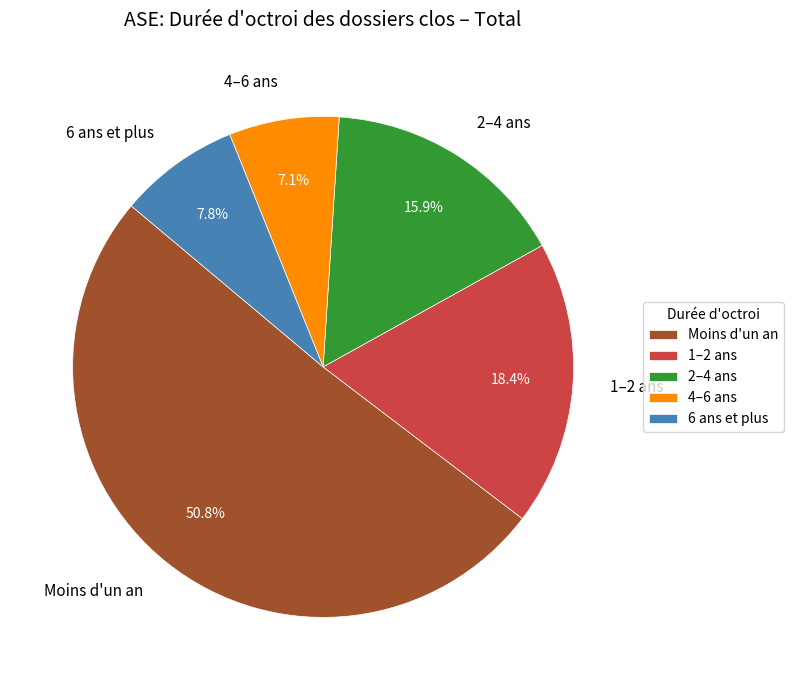

To the nearest percent, what is the difference between the largest and smallest slice percentages?

44%